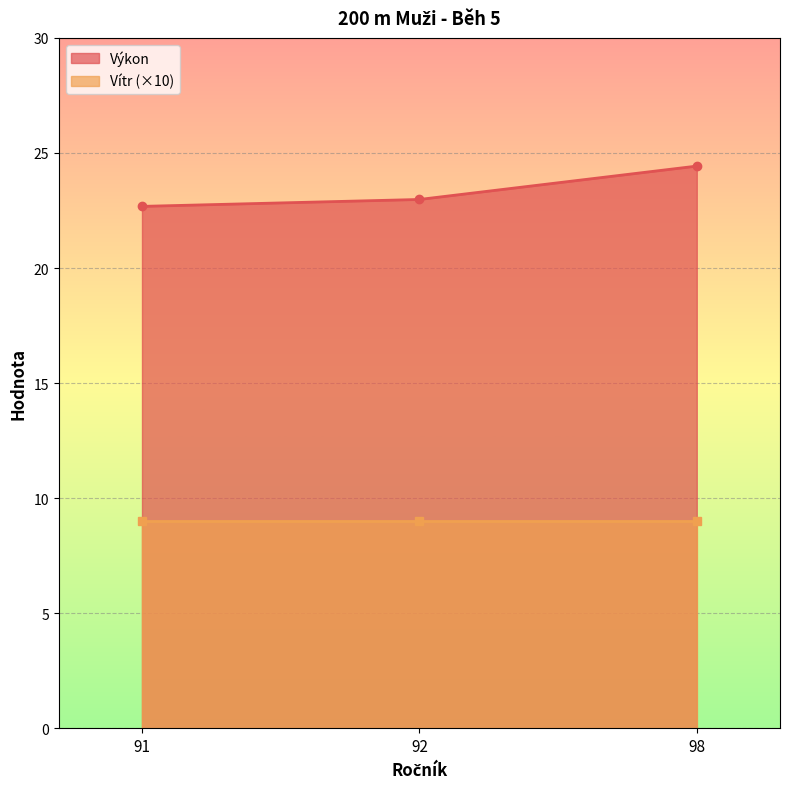

Is it true that the value at 92 is 9.6?

False